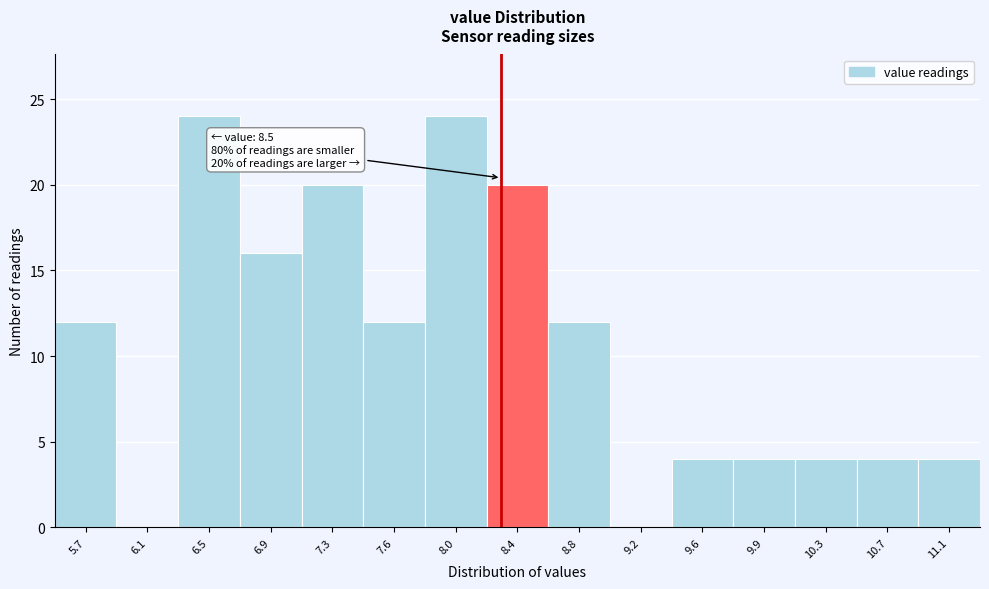

Reading right to left, list all the values displayed in this chart.

11.1=4	10.7=4	10.3=4	9.9=4	9.6=4	9.2=0	8.8=12	8.4=20	8.0=24	7.6=12	7.3=20	6.9=16	6.5=24	6.1=0	5.7=12